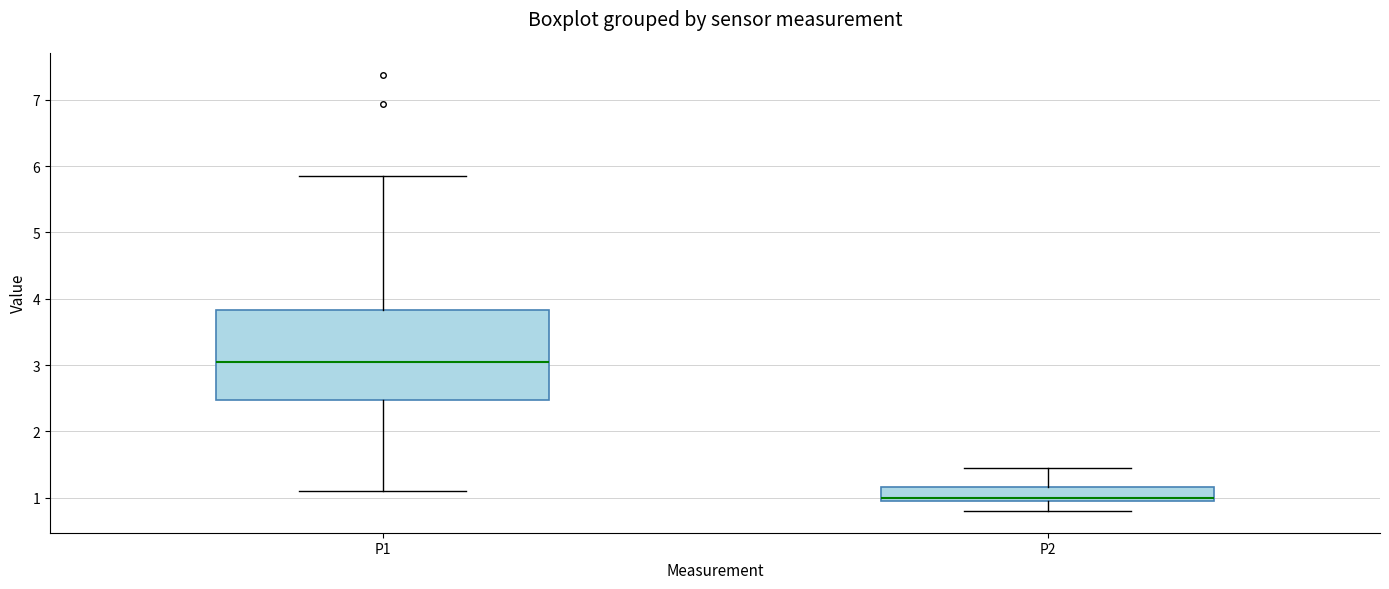

Where does the lower whisker of the box for P2 end on the y-axis? The values are not printed on the chart, so give them approximately, as read against the axis.

0.8